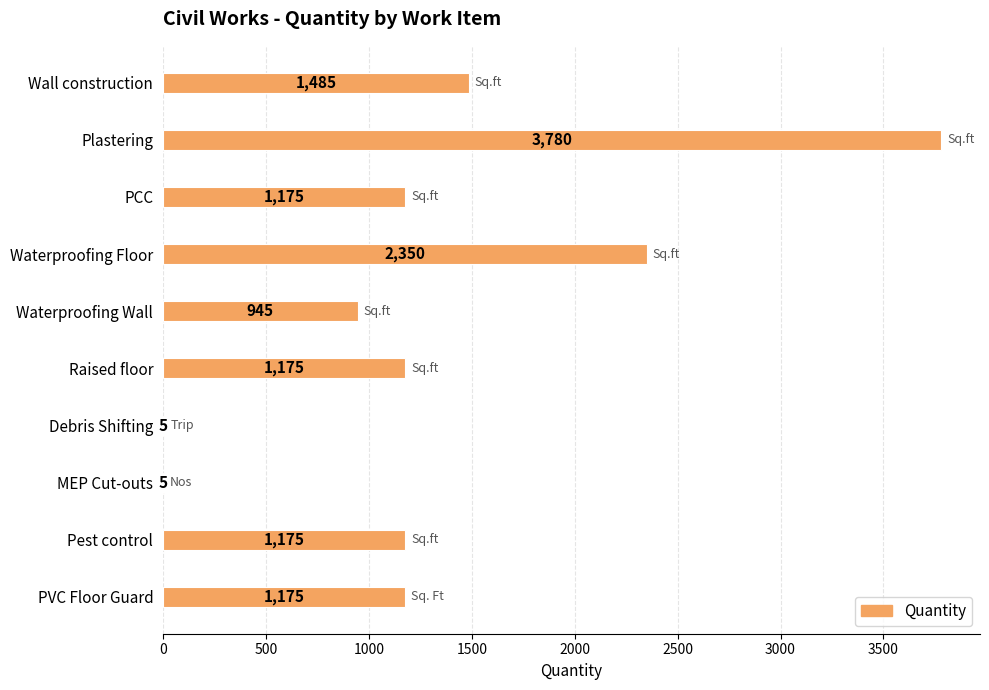

The value at Debris Shifting is 5. True or false?

True